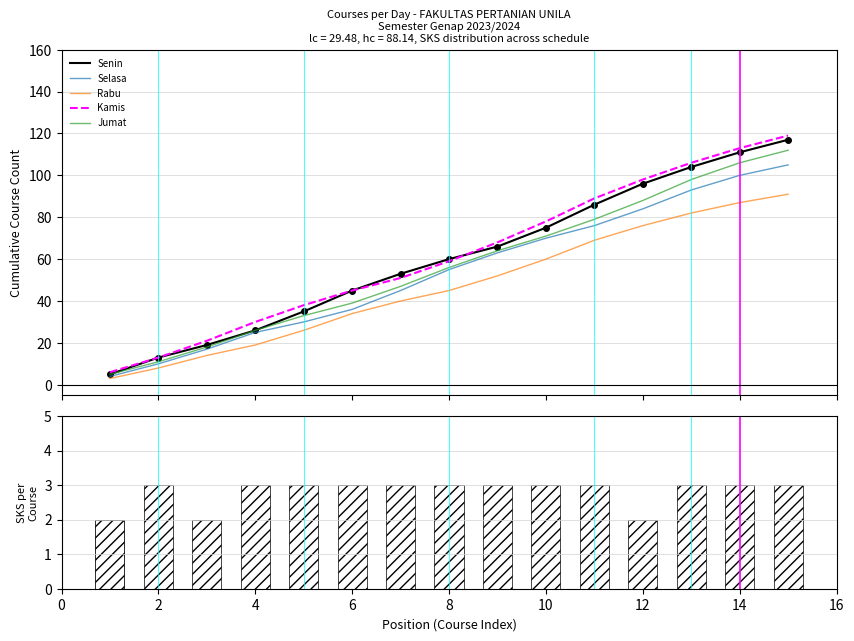

What is the highest value of the Senin series?

117